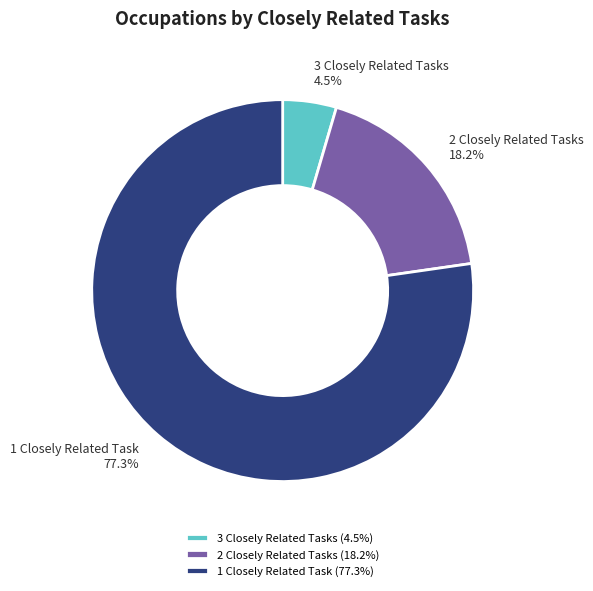

Count the number of slices in the pie.

3